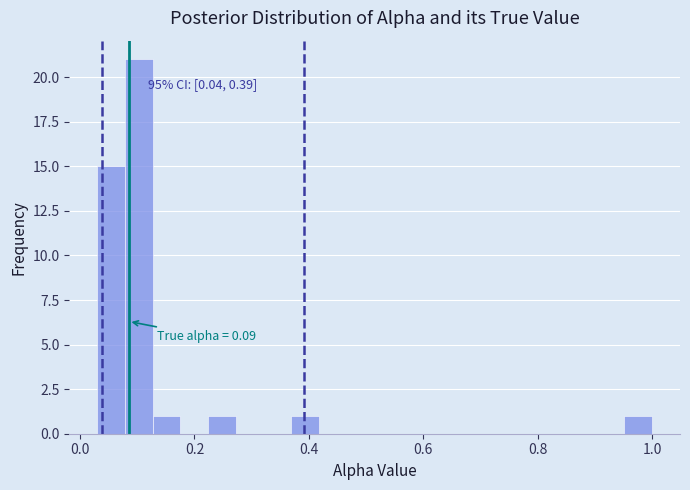

Around what value on the x-axis is the tallest bar? Give the approximate position of its centre, as read against the axis.

0.10